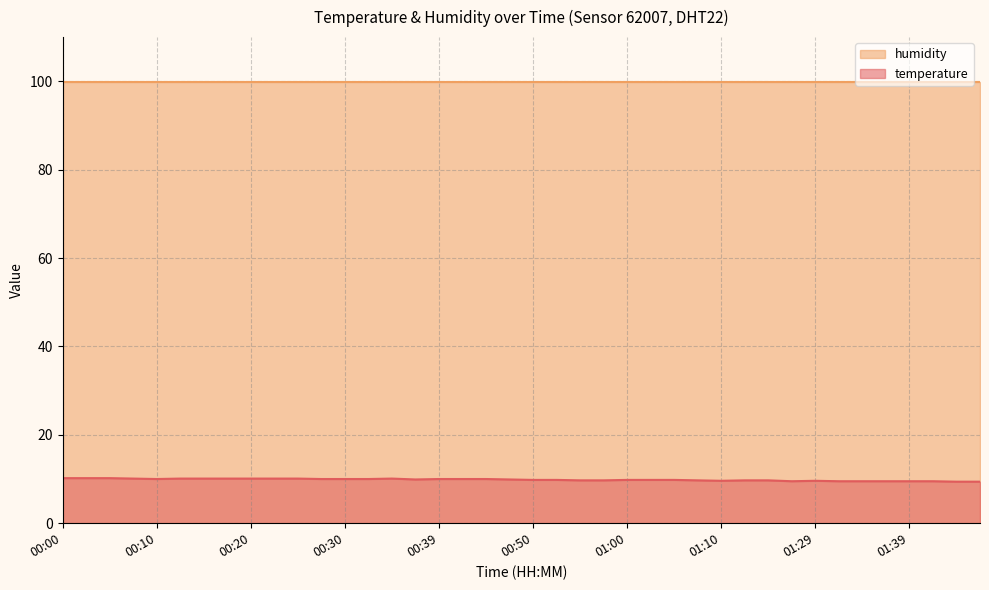

Where is the data nearest to the value 9?

01:44